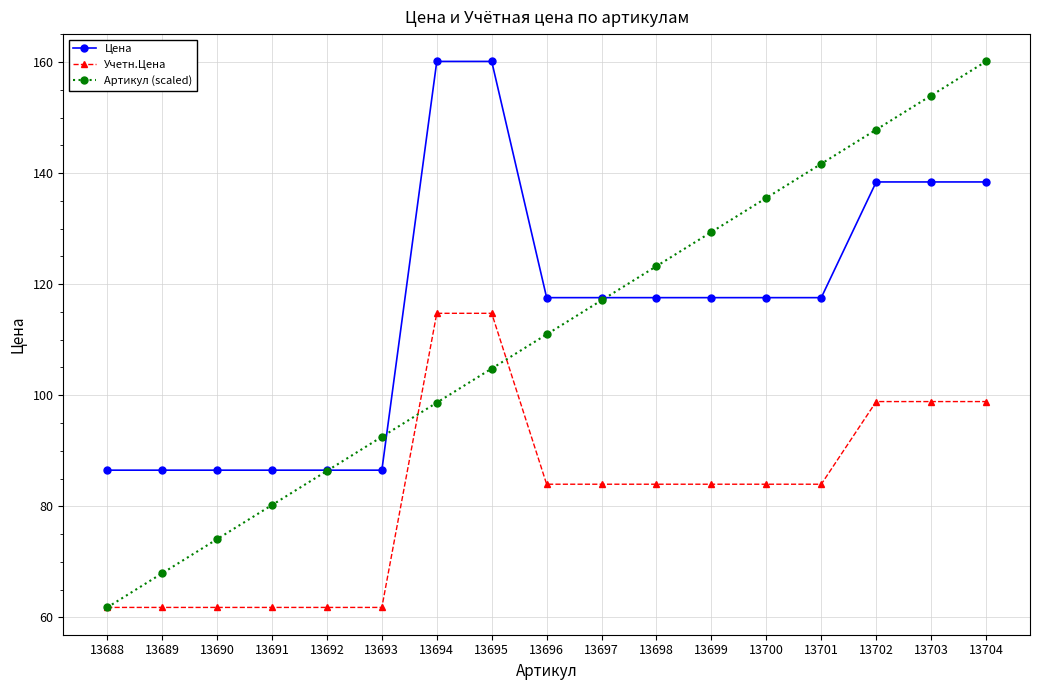

What is the maximum value shown in the chart?

160.1